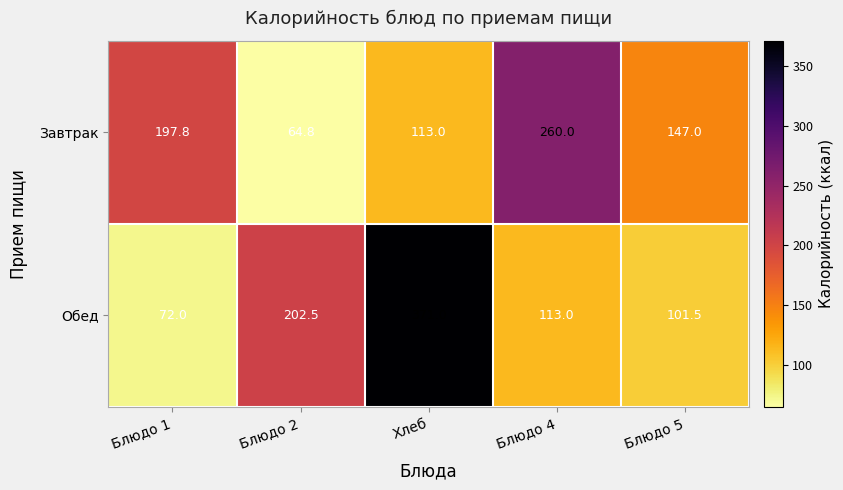

What is the total value across all series at Блюдо 2?

267.3